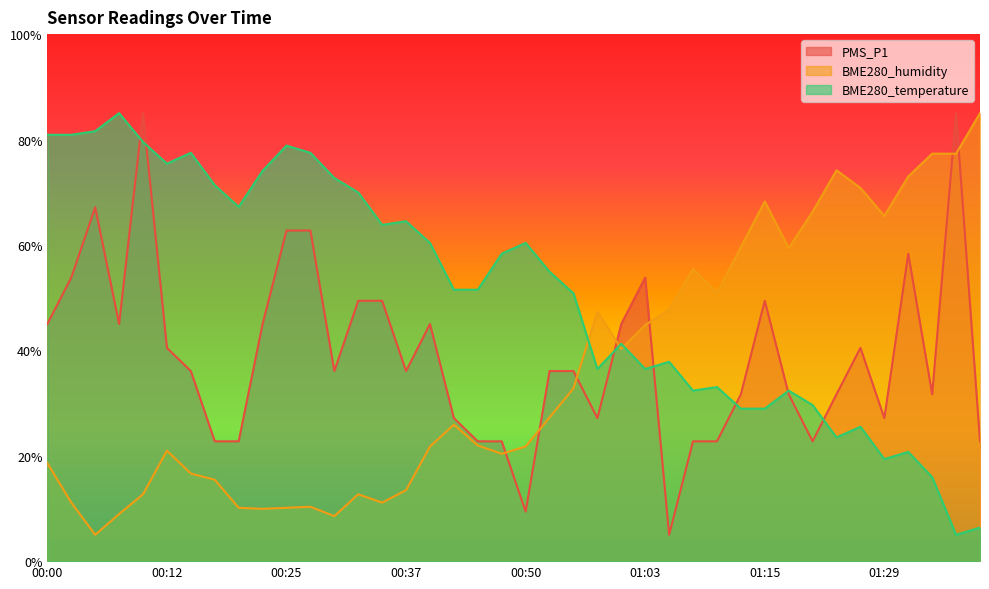

List the labels in order of BME280_temperature value, largest first.

00:08, 00:05, 00:00, 00:03, 00:10, 00:25, 00:15, 00:27, 00:12, 00:22, 00:30, 00:17, 00:32, 00:20, 00:37, 00:35, 00:40, 00:50, 00:47, 00:52, 00:42, 00:44, 00:55, 01:00, 01:05, 00:58, 01:03, 01:10, 01:08, 01:18, 01:21, 01:13, 01:15, 01:26, 01:23, 01:31, 01:29, 01:34, 01:39, 01:36